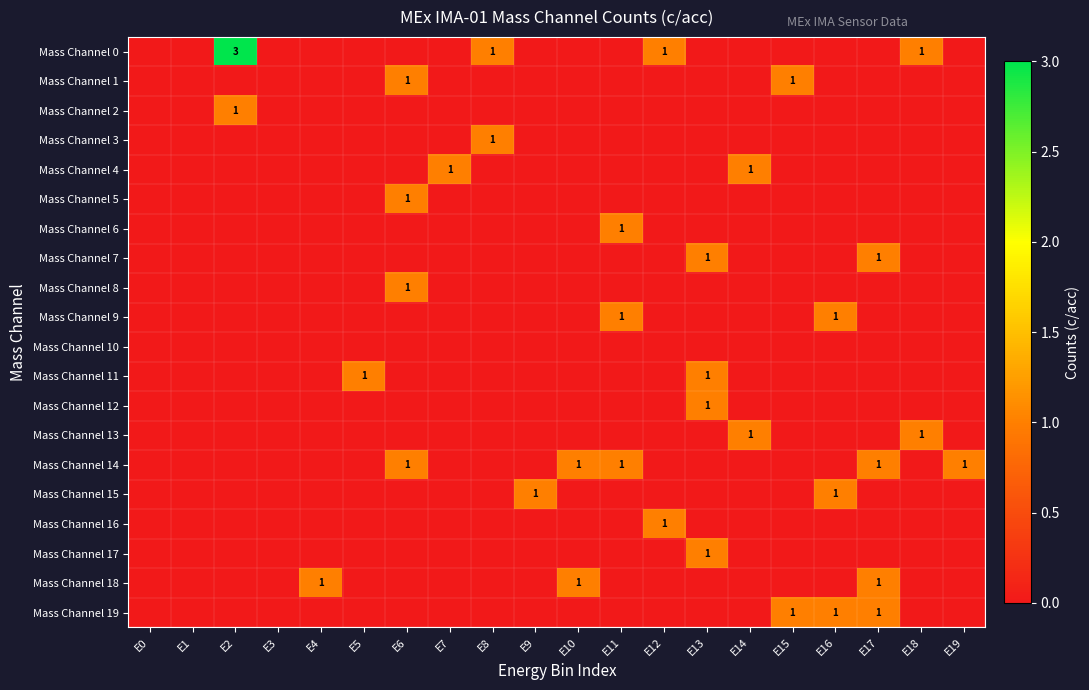

Which label corresponds to the smallest value in the chart?

E0